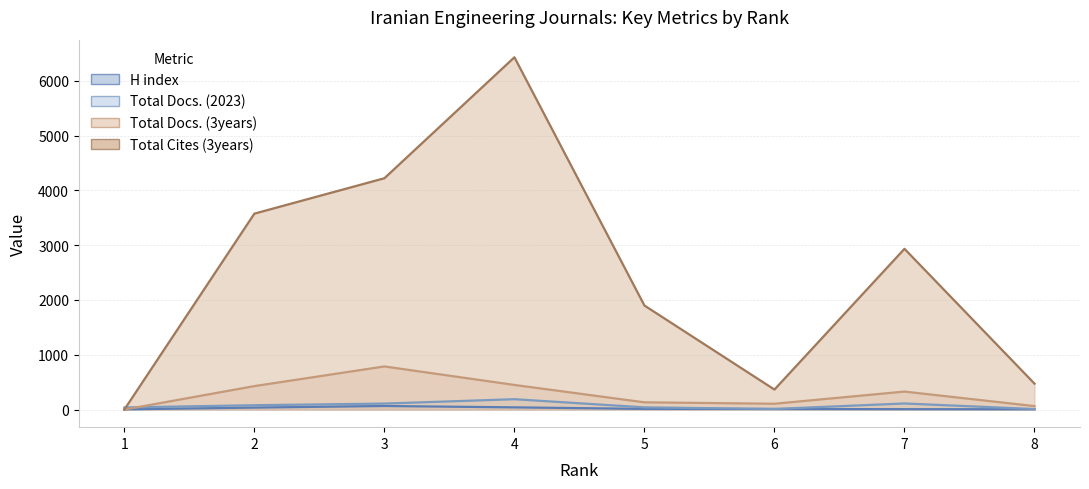

What are all the series names shown in the legend?

H index, Total Docs. (2023), Total Docs. (3years), Total Cites (3years)